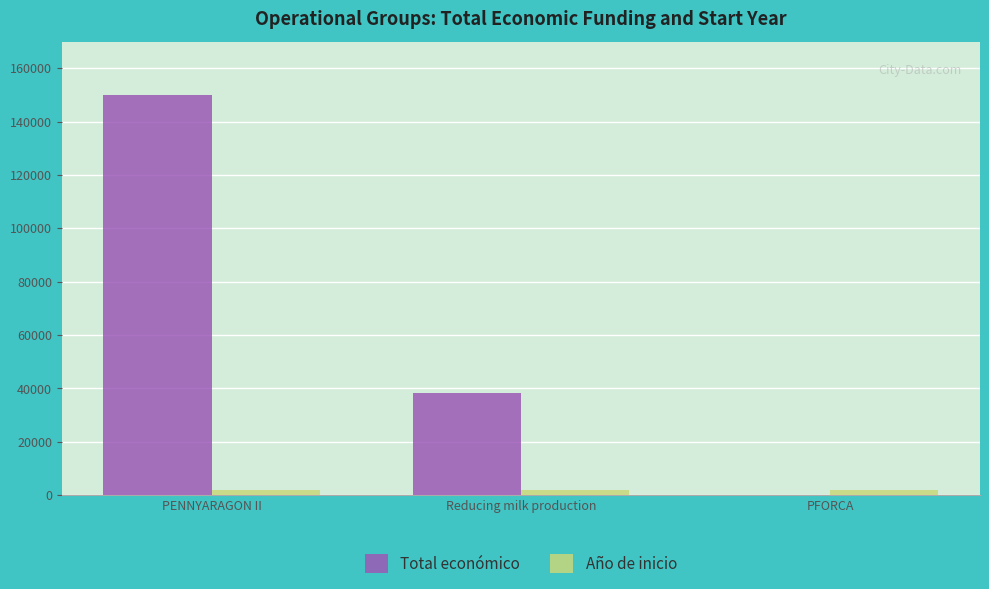

Which series has the largest total across all categories?

Total económico